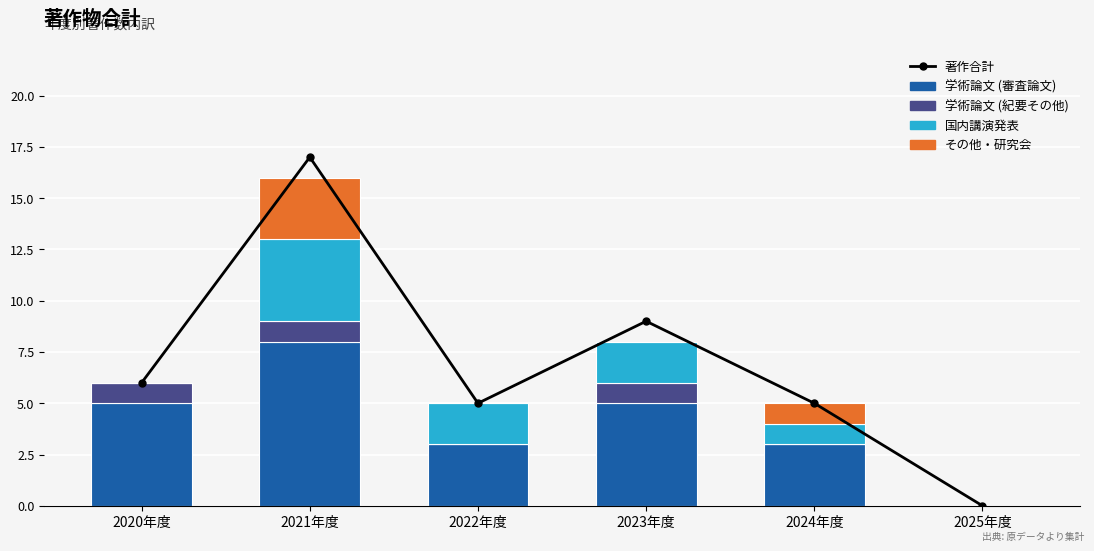

What is the difference between the second highest and minimum values in the 学術論文 (審査論文) series?

5